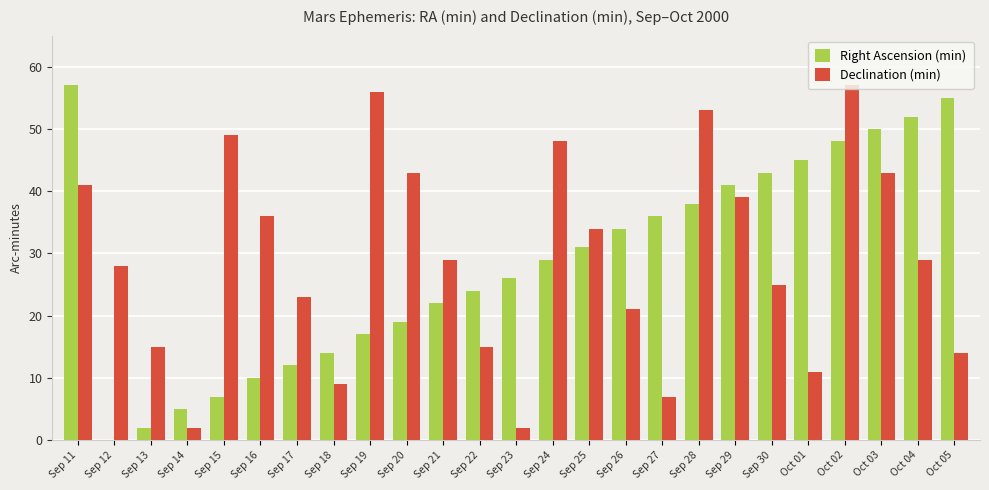

Reading left to right, list all the values displayed in this chart.

Right Ascension (min): 57	0	2	5	7	10	12	14	17	19	22	24	26	29	31	34	36	38	41	43	45	48	50	52	55
Declination (min): 41	28	15	2	49	36	23	9	56	43	29	15	2	48	34	21	7	53	39	25	11	57	43	29	14